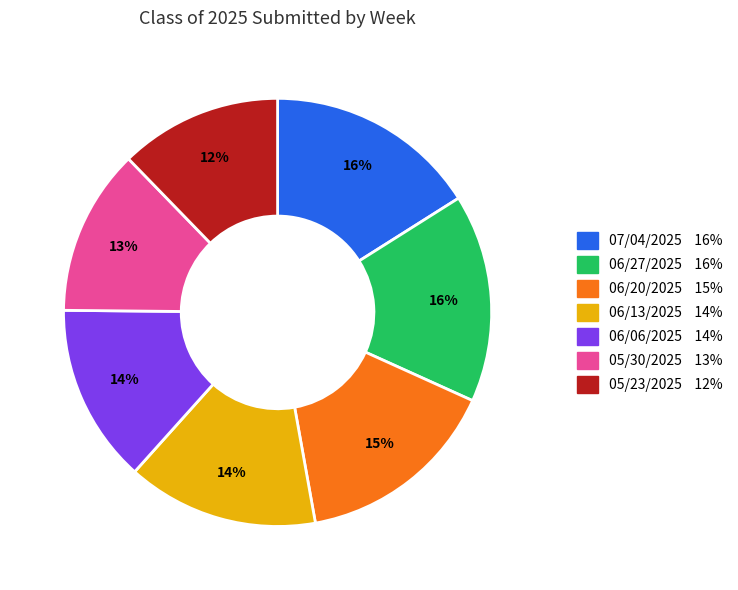

What percentage is the 05/30/2025 slice, to the nearest percent?

13%